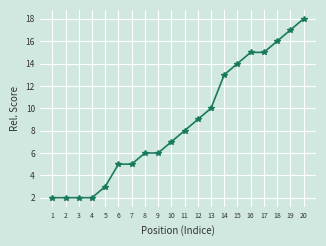

What is the average value?

9